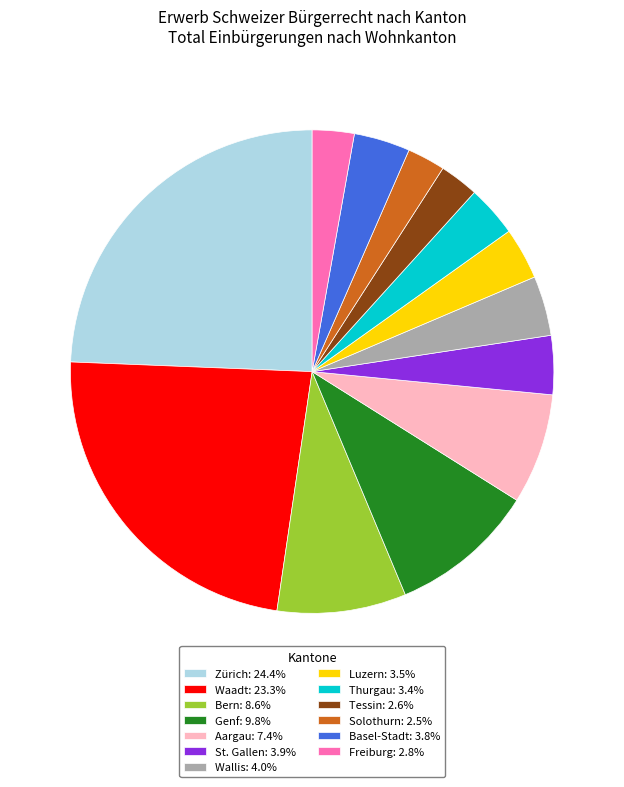

Do Wallis and Freiburg together represent more than half of the pie?

No